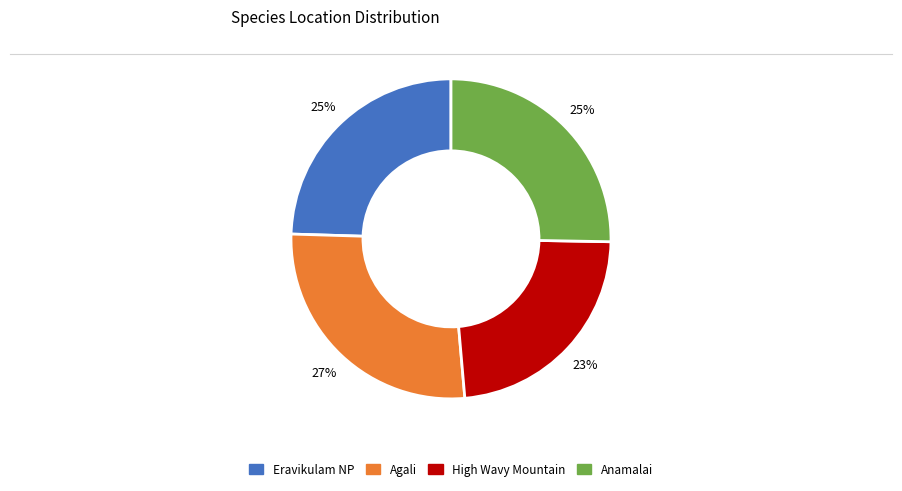

Between Anamalai and Agali, which is larger?

Agali